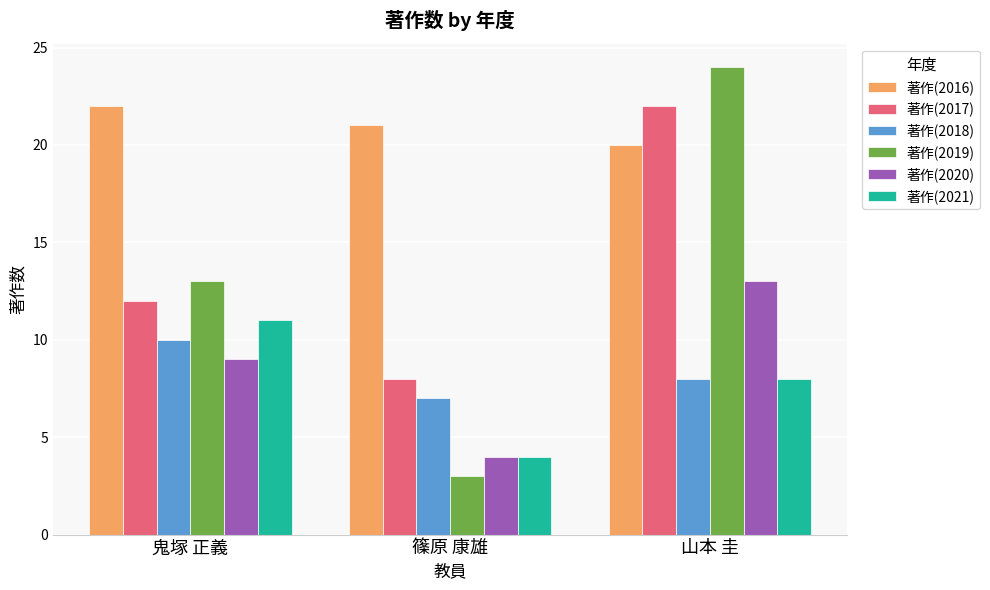

Rank the categories by 著作(2017) value from lowest to highest.

篠原 康雄, 鬼塚 正義, 山本 圭